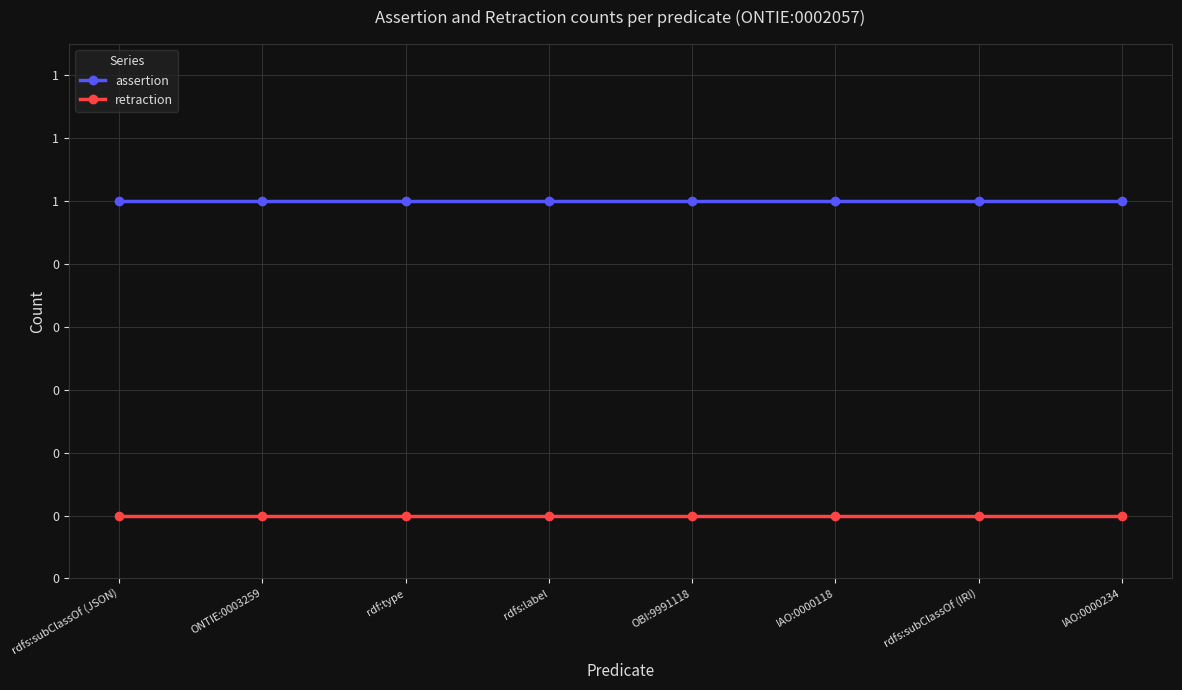

What position from the right is rdf:type?

6